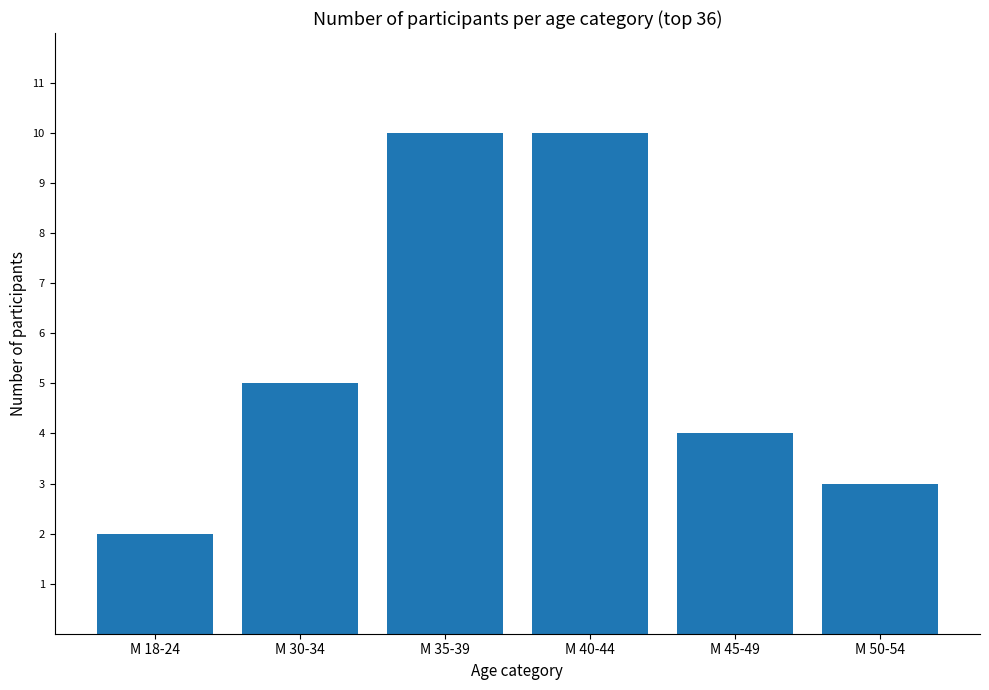

Between М 35-39 and М 50-54, which is larger?

М 35-39